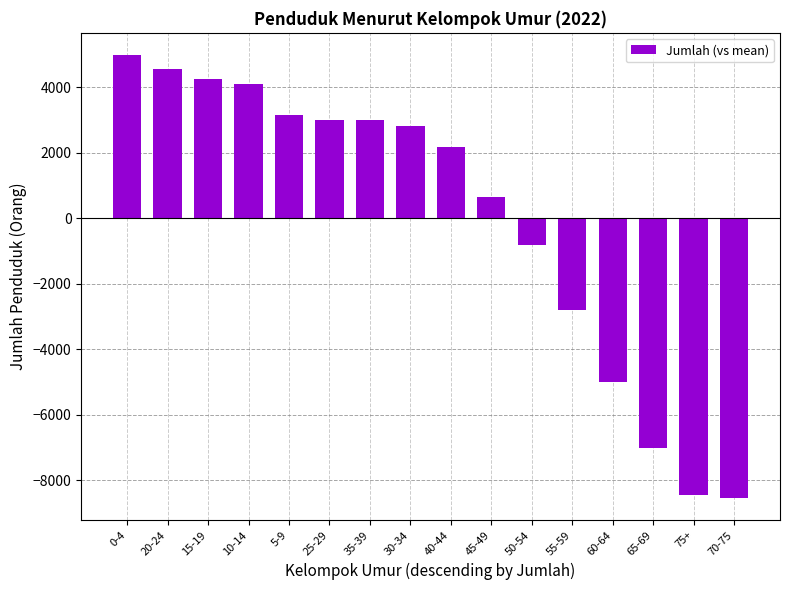

Which label corresponds to the largest value in the chart?

0-4